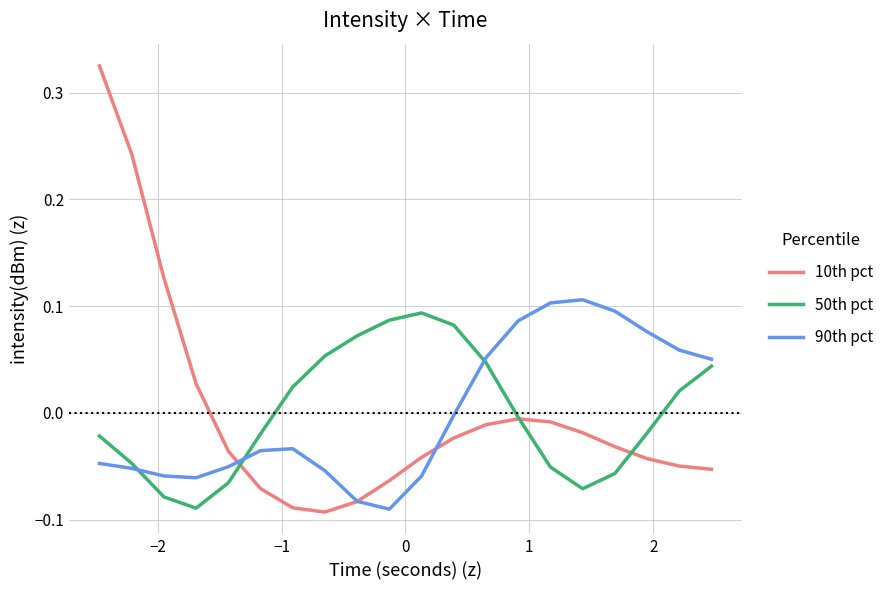

Which series has the largest range (max minus min)?

10th pct